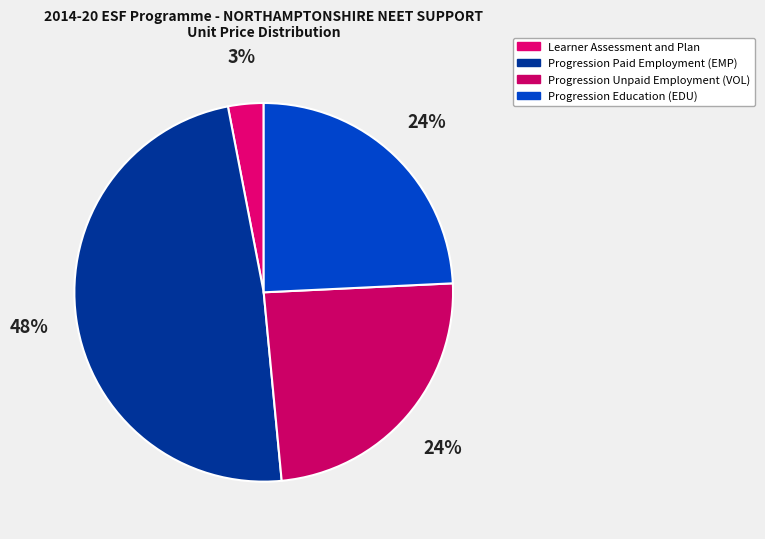

Is Progression Paid Employment (EMP) the majority of the pie?

No